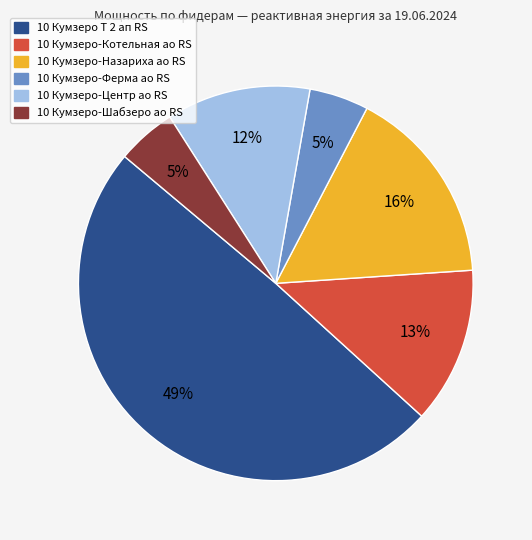

To the nearest percent, what percentage of the pie is 10 Кумзеро-Центр ао RS?

12%